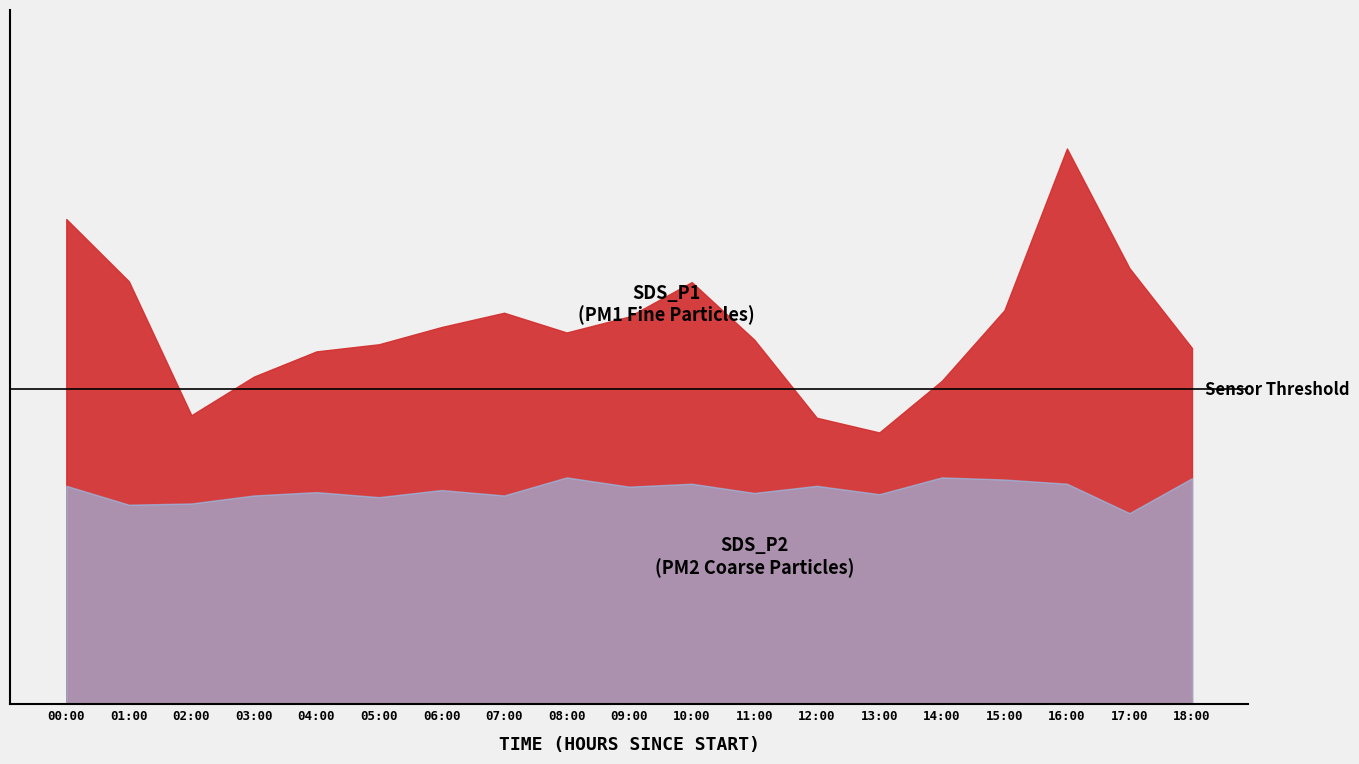

True or false: SDS_P1 and SDS_P2 cross at least once.

False